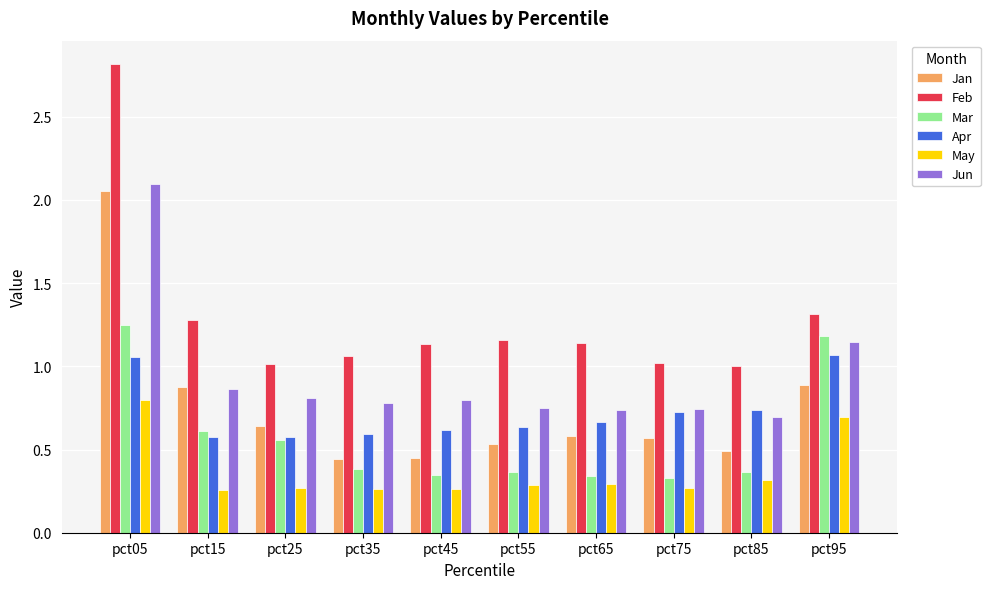

What is the greatest value displayed?

2.8